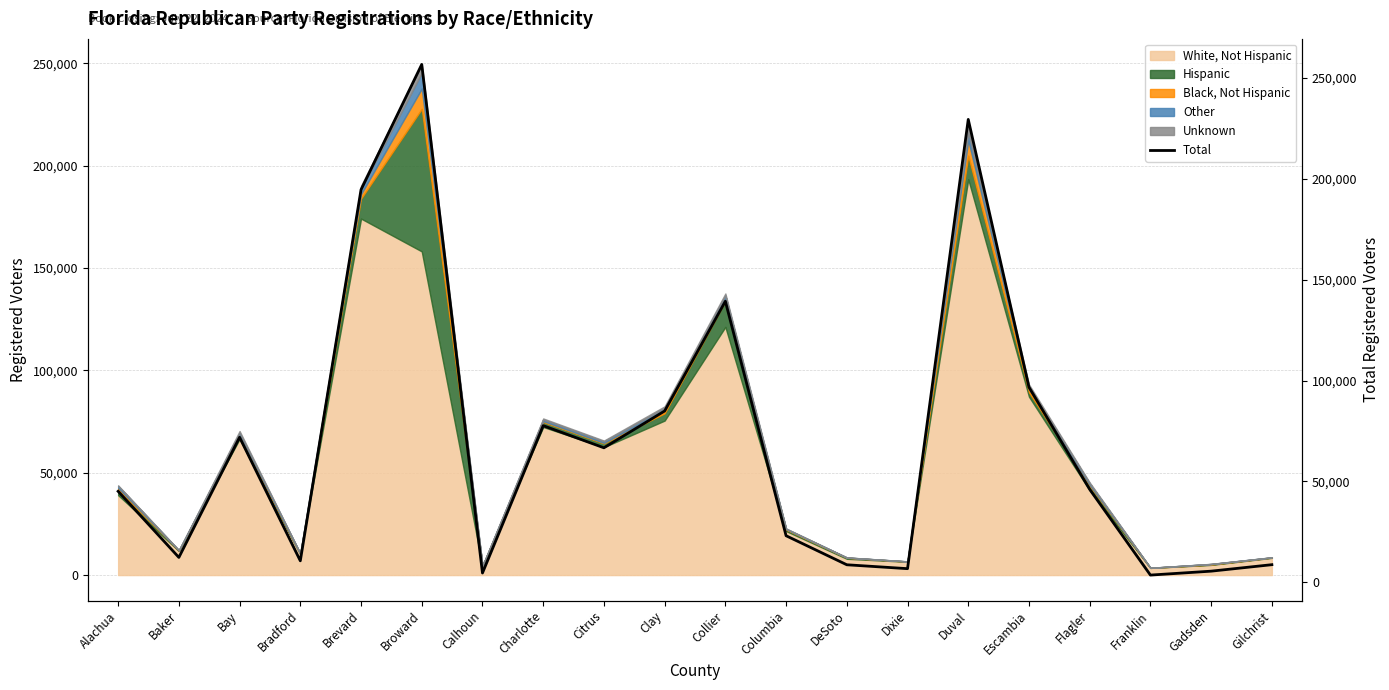

What is the label of the 17th point from the right?

Bradford